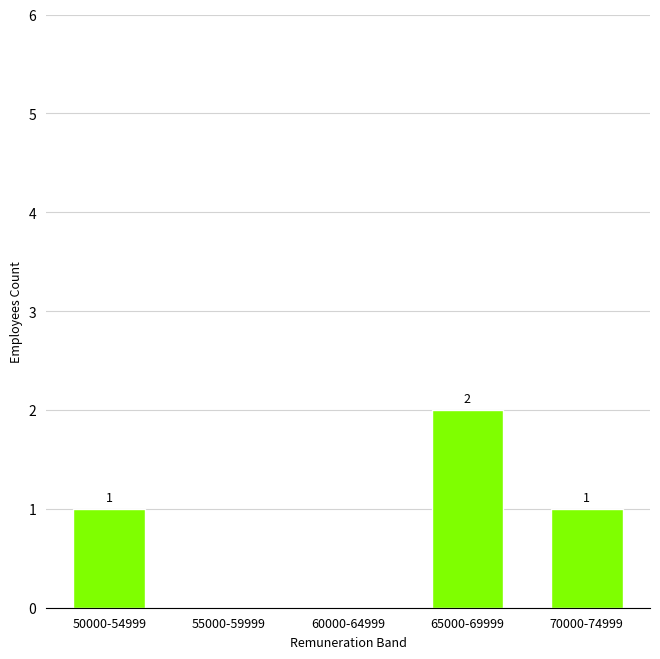

What is the sum of all values?

4